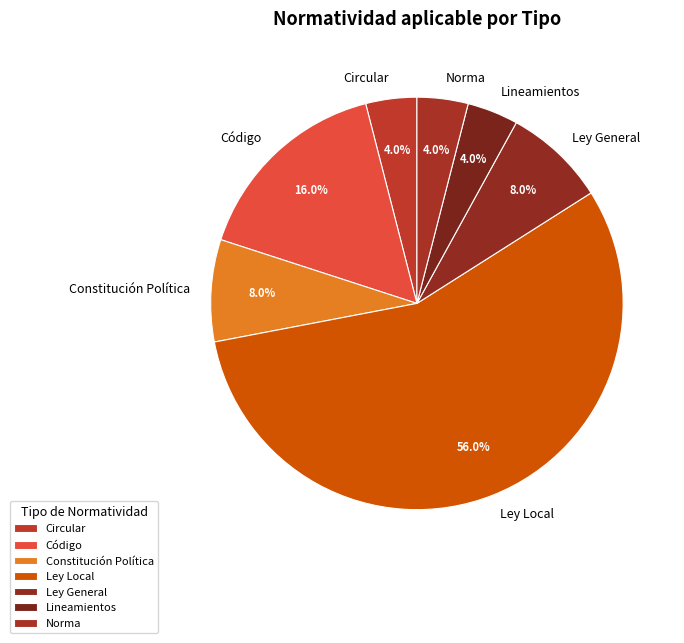

What percentage is NOT represented by Constitución Política?

92.0%